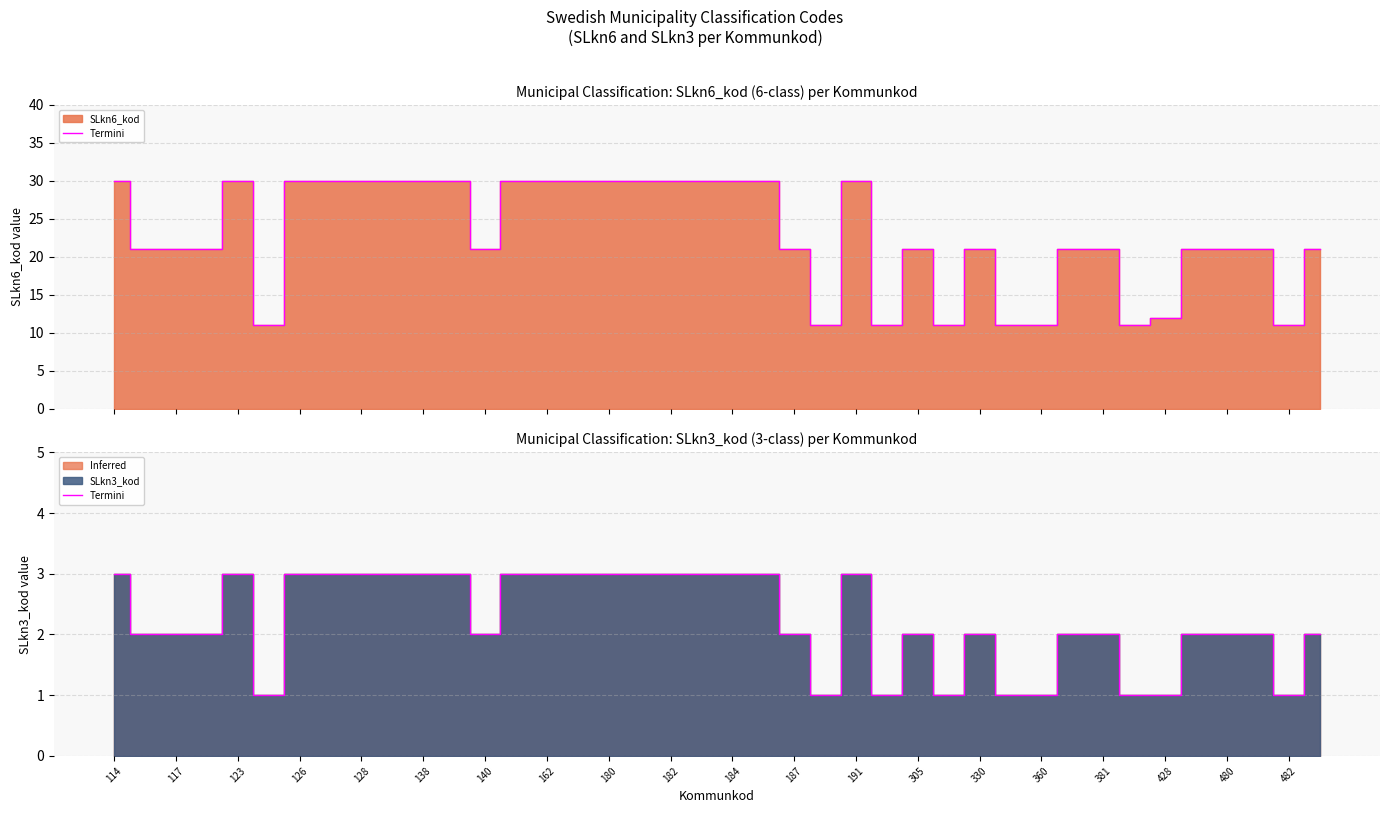

How many lines are shown in the chart?

1